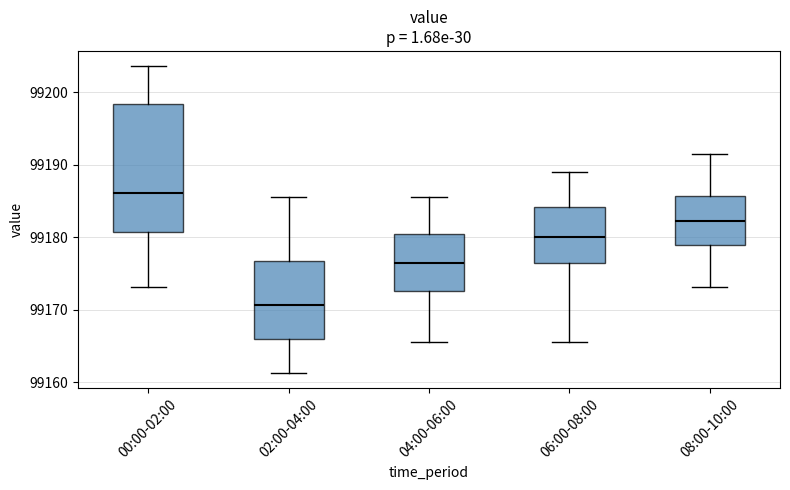

Comparing the boxes themselves (not the whiskers), which one is the tallest?

00:00-02:00